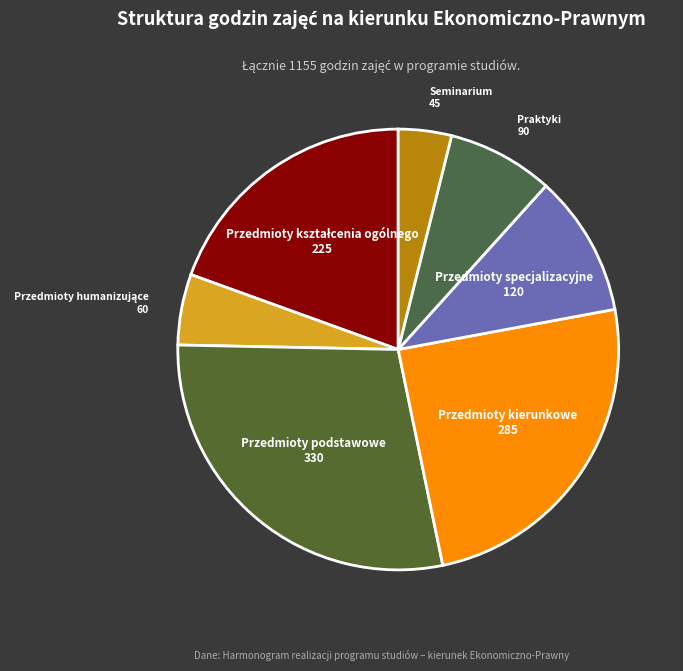

How many slices are in this pie chart?

7